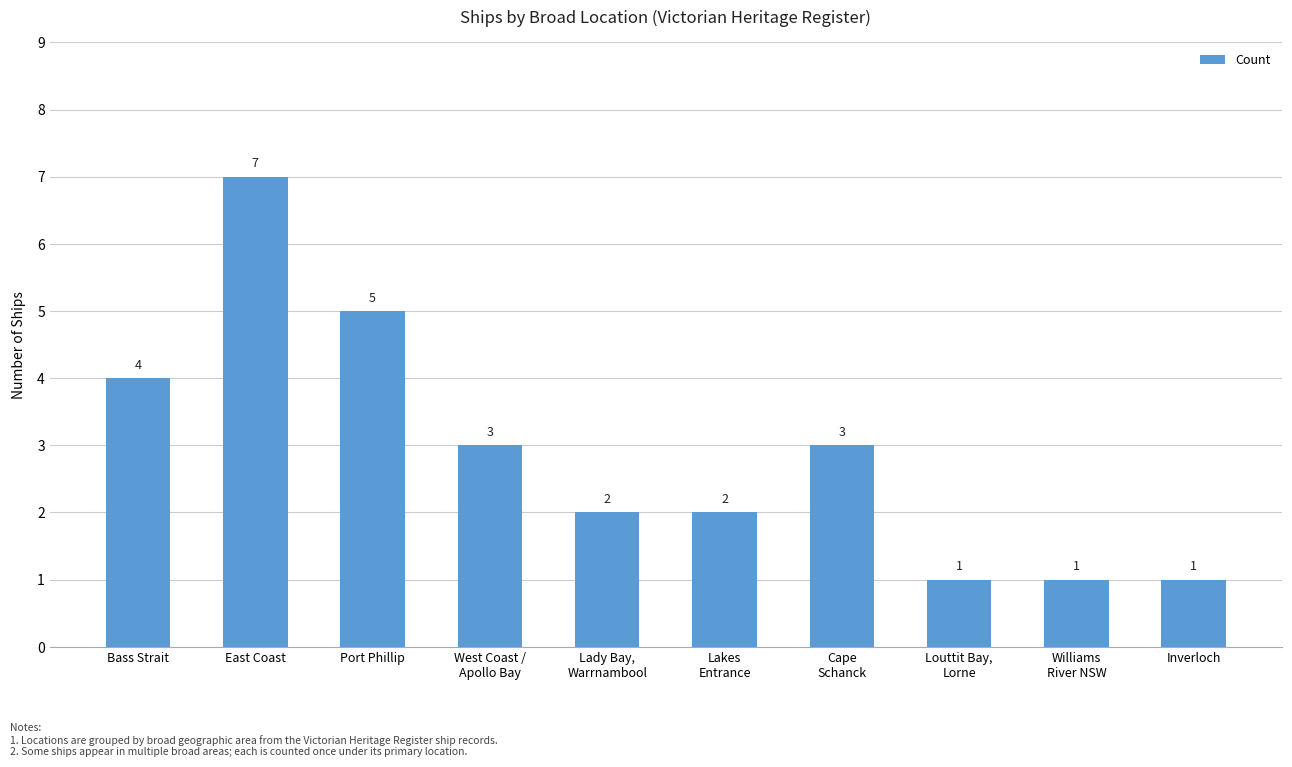

Where does the data first go above 3?

Bass Strait